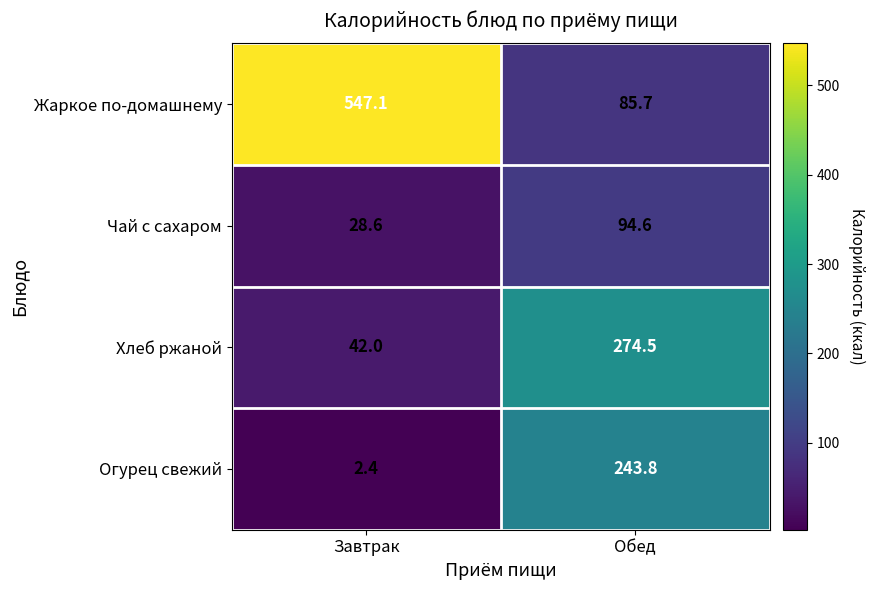

Which series has the largest total across all categories?

Жаркое по-домашнему